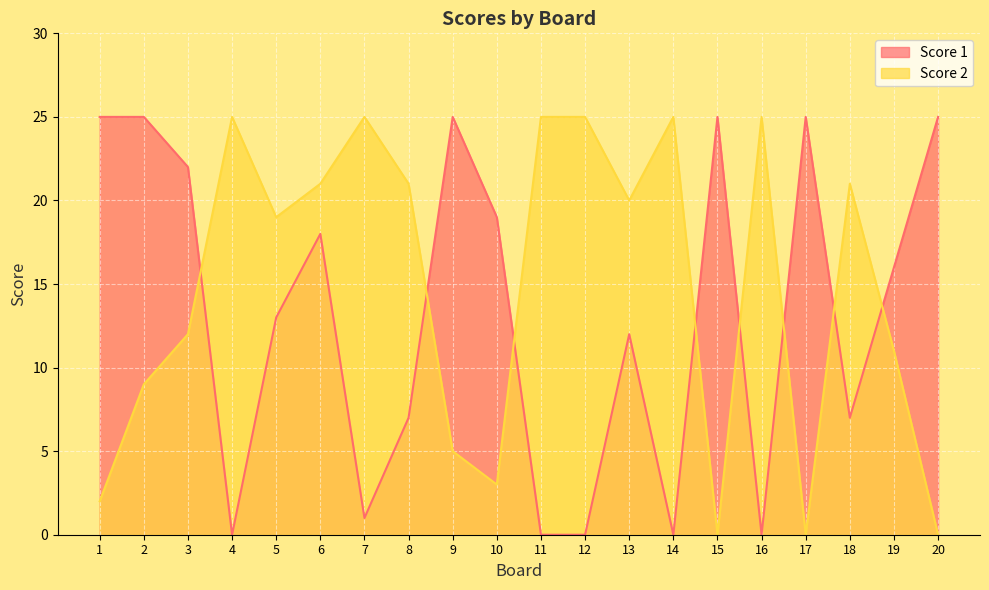

Reading left to right, transcribe all the data shown in this chart.

Score 2: 1=2	2=9	3=12	4=25	5=19	6=21	7=25	8=21	9=5	10=3	11=25	12=25	13=20	14=25	15=0	16=25	17=0	18=21	19=11	20=0
Score 1: 1=25	2=25	3=22	4=0	5=13	6=18	7=1	8=7	9=25	10=19	11=0	12=0	13=12	14=0	15=25	16=0	17=25	18=7	19=16	20=25